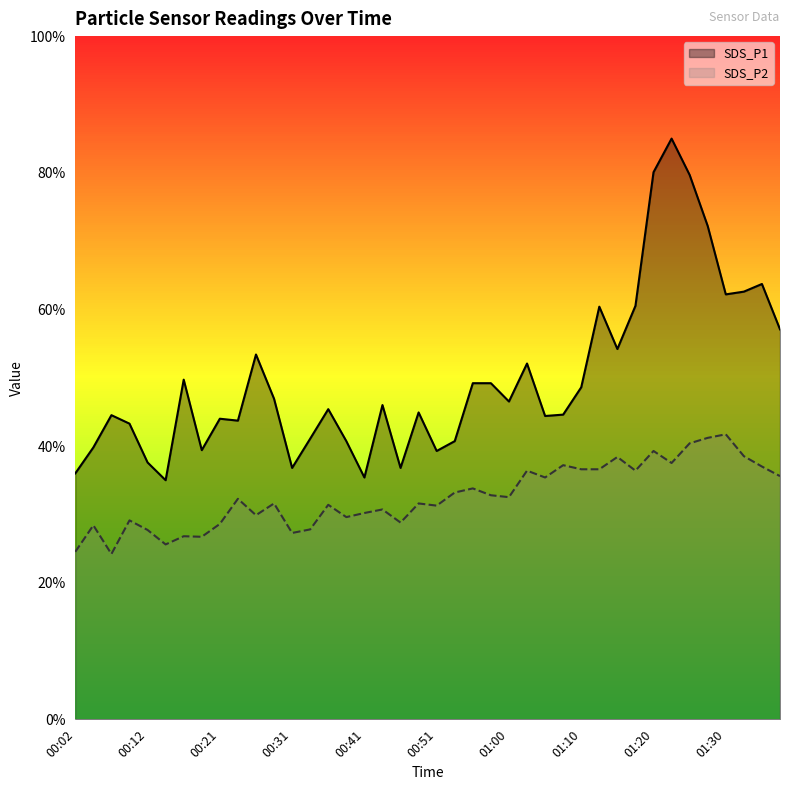

Does the chart display data point markers on the line(s)?

No